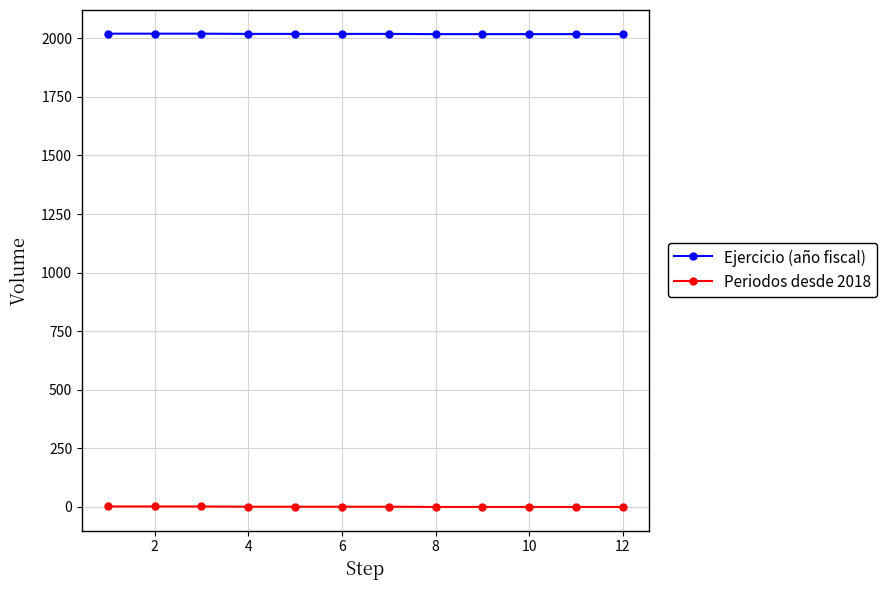

At how many categories does at least one series exceed 897?

12